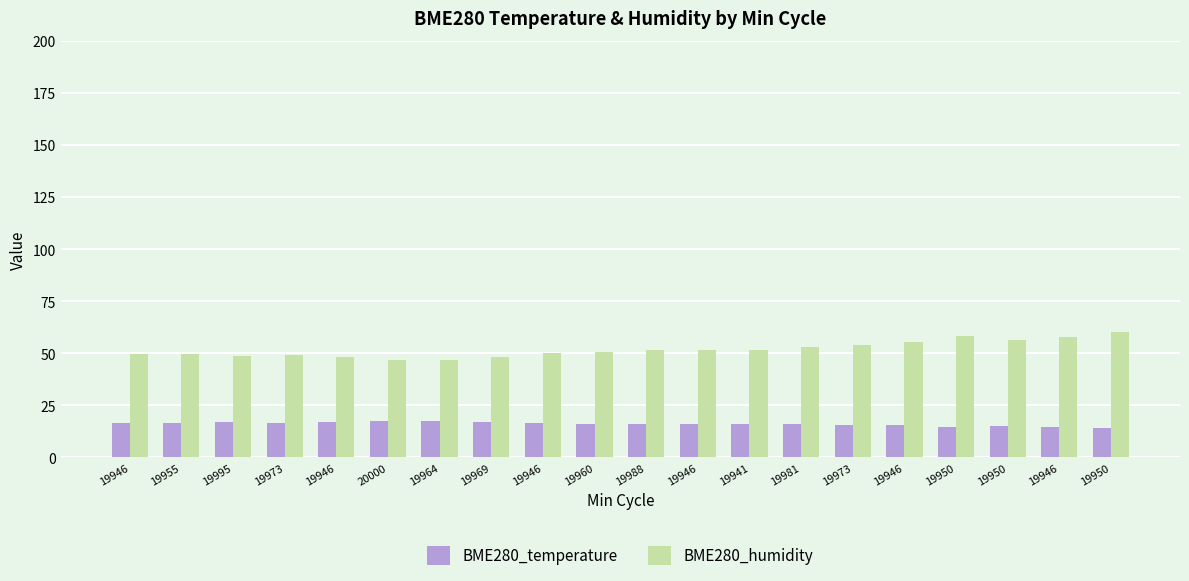

How many data points in BME280_humidity are above 51?

10